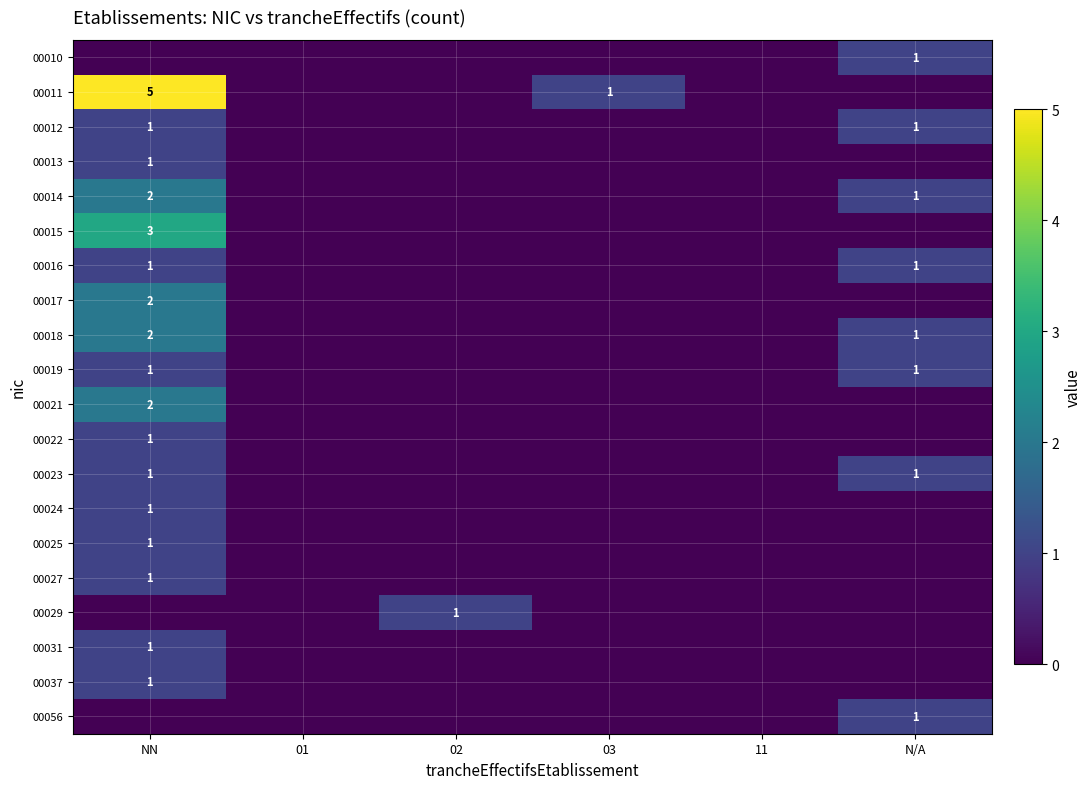

The 00018 series shows 0 at N/A. True or false?

False